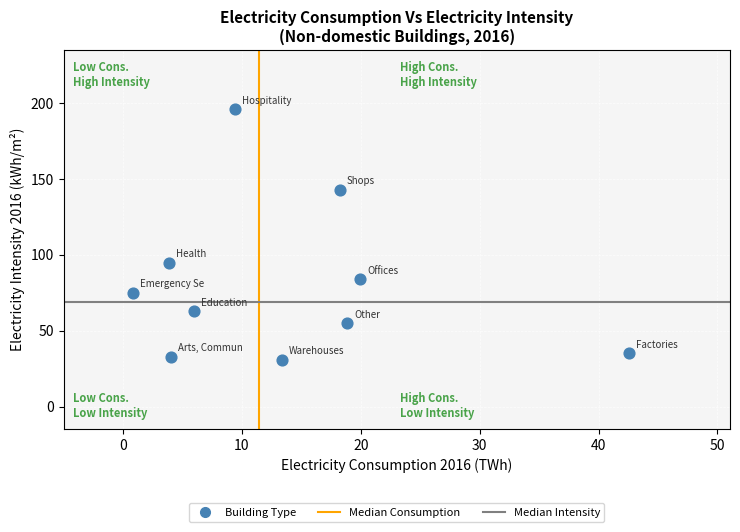

What is the range of Y values (max minus min)?

165